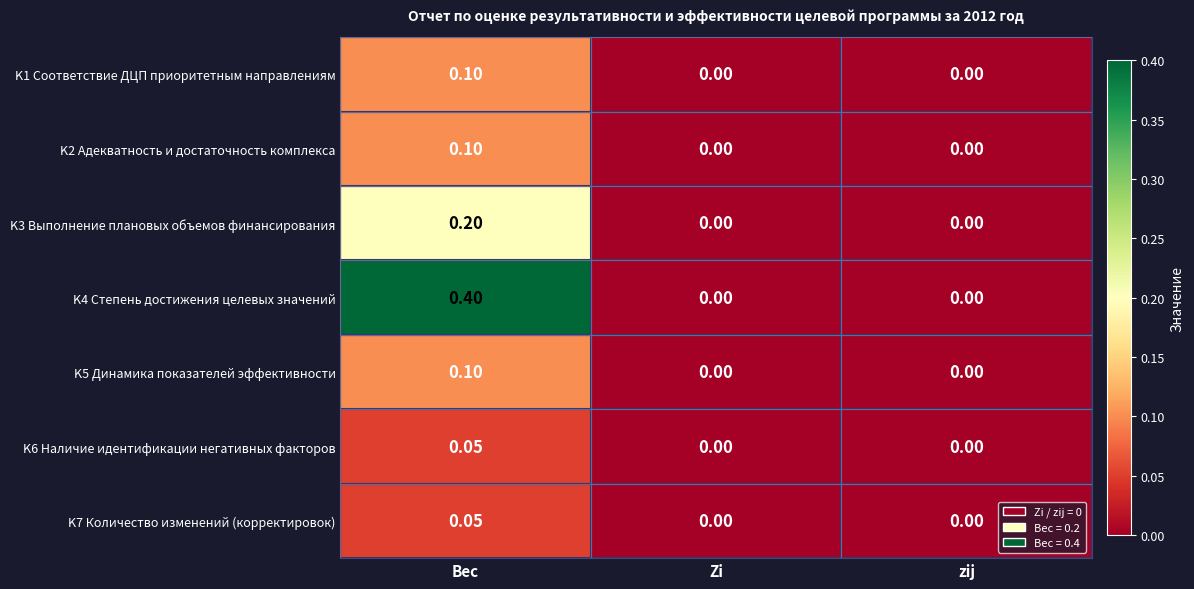

Is the value of K2 Адекватность и достаточность комплекса at Zi greater than the value of K4 Степень достижения целевых значений at Вес?

No